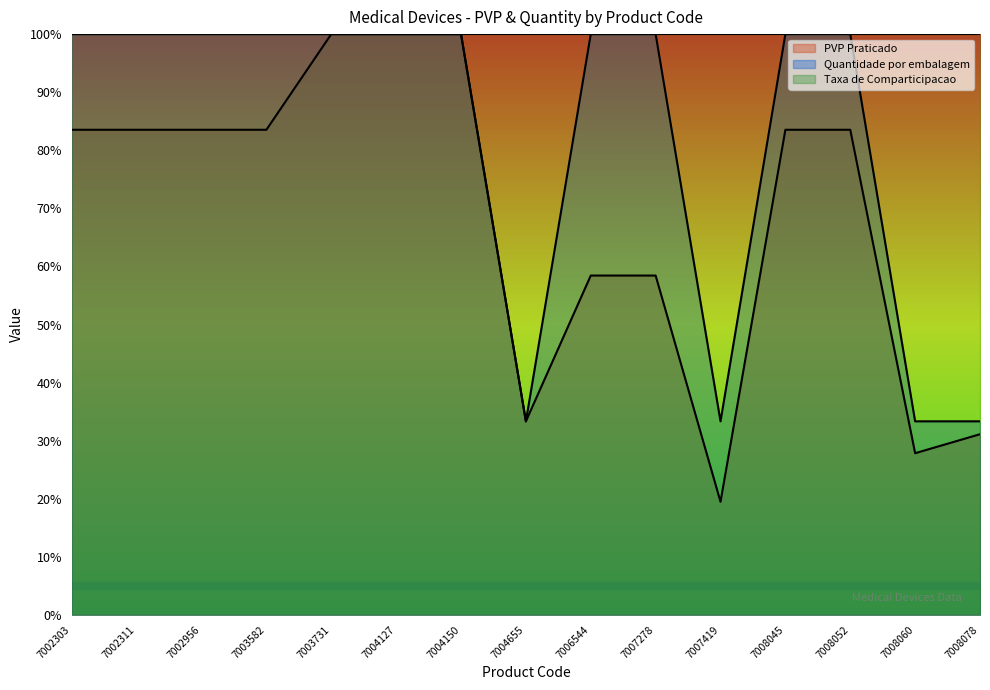

True or false: Quantidade por embalagem and PVP Praticado cross at least once.

False